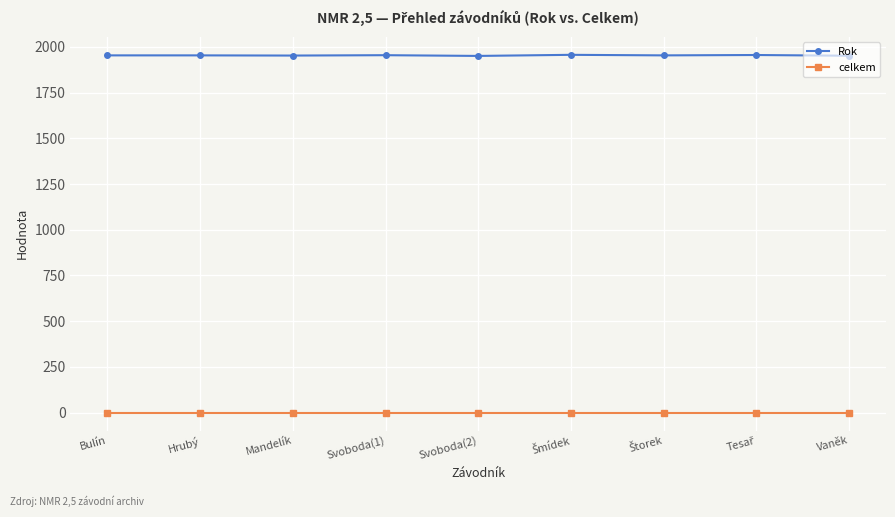

At how many categories does at least one series exceed 1367?

9